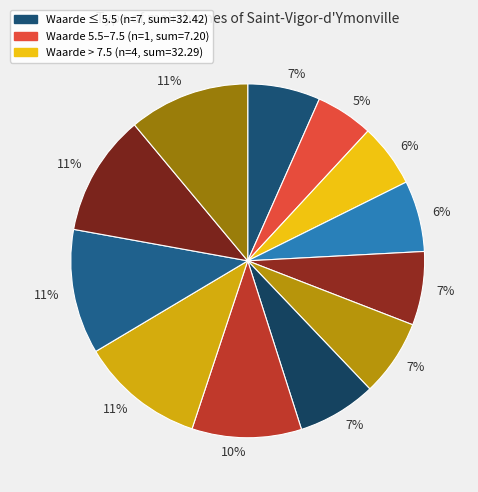

Which category has the biggest portion of the pie?

2025-06-17